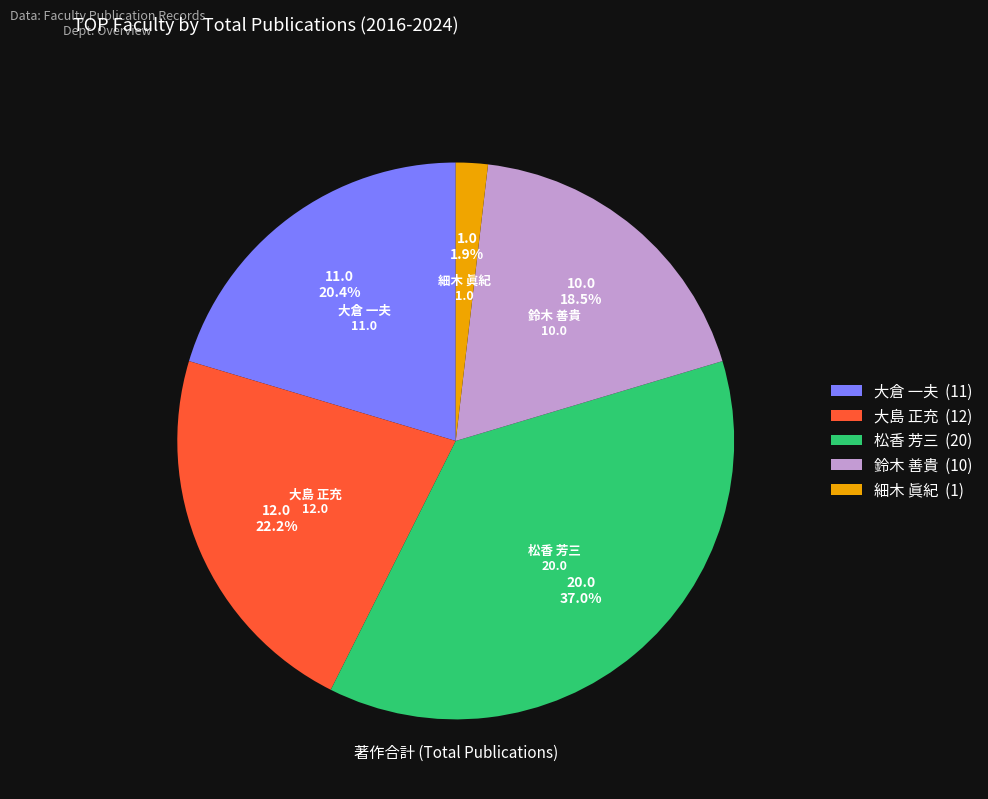

Is the sum of 鈴木 善貴 (10) and 大倉 一夫 (11) greater than half?

No